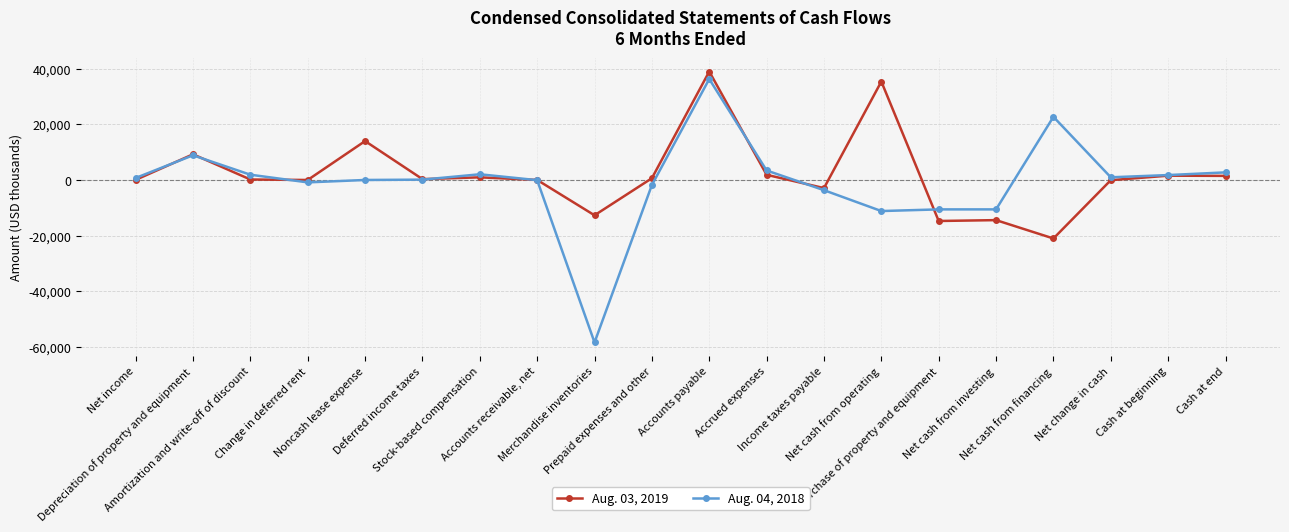

What is the lowest value of the Aug. 04, 2018 series?

-58474